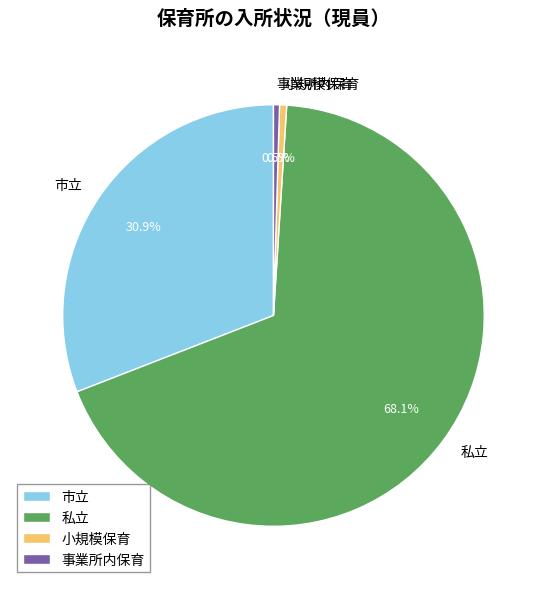

Count the number of slices in the pie.

4